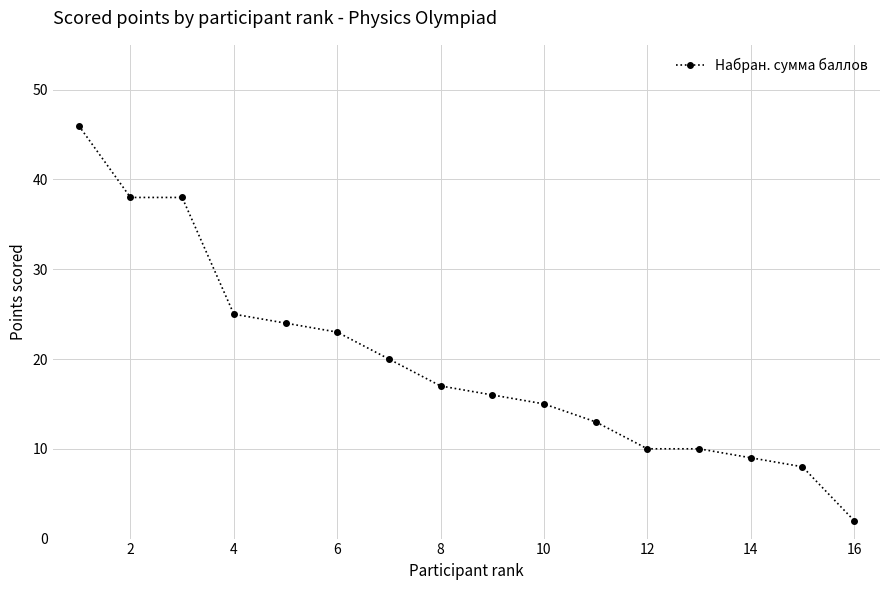

What is the average value?

20